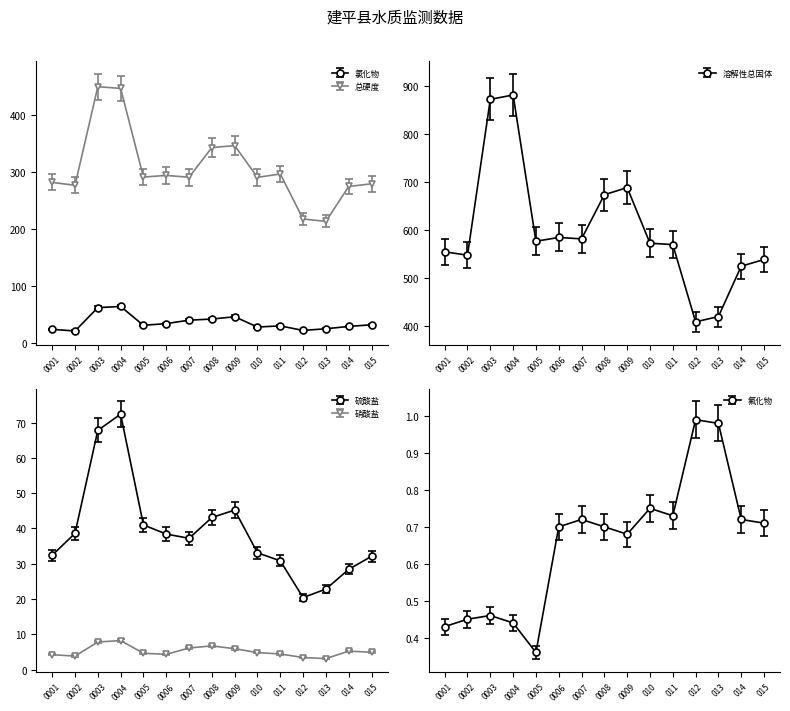

At which category does the chart reach its peak across all series?

004